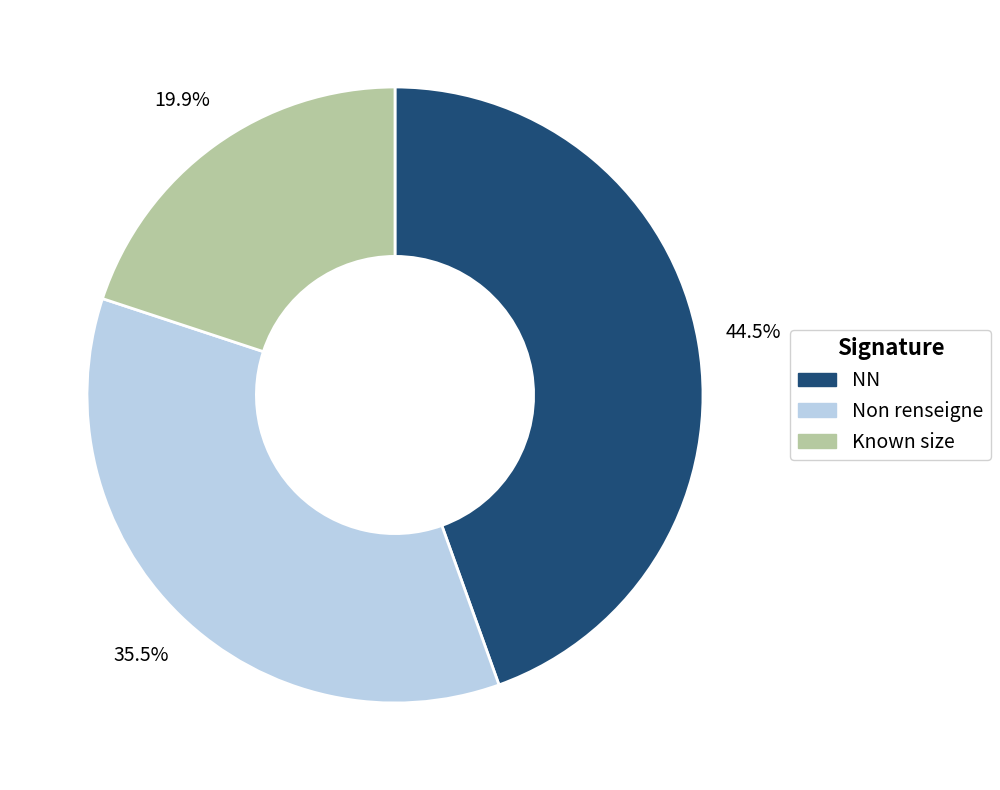

Is there a majority slice in this chart?

No